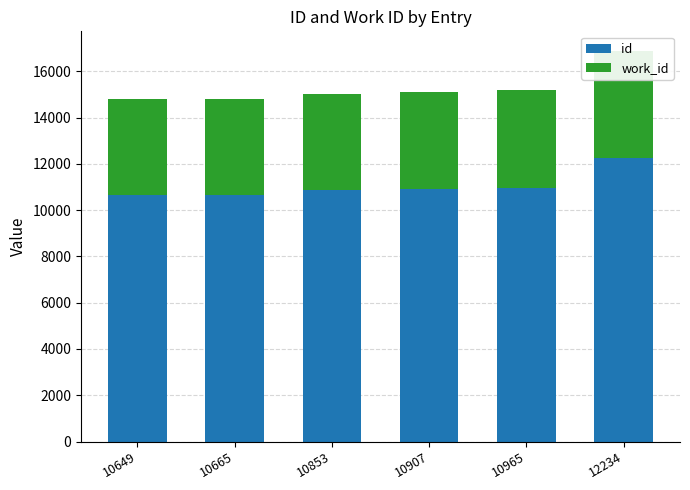

What is the average value of the id series?

11046